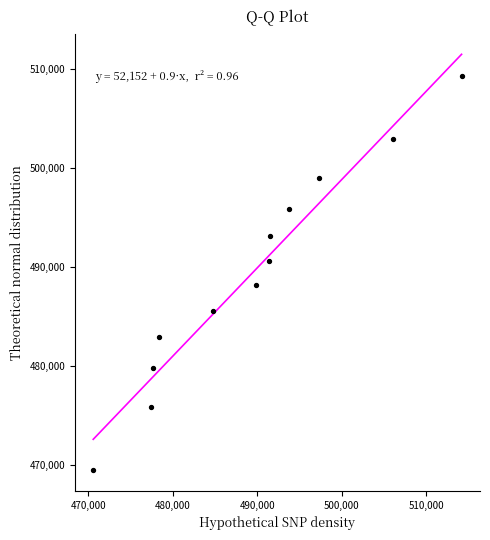

What is the average Y value?

489405.2